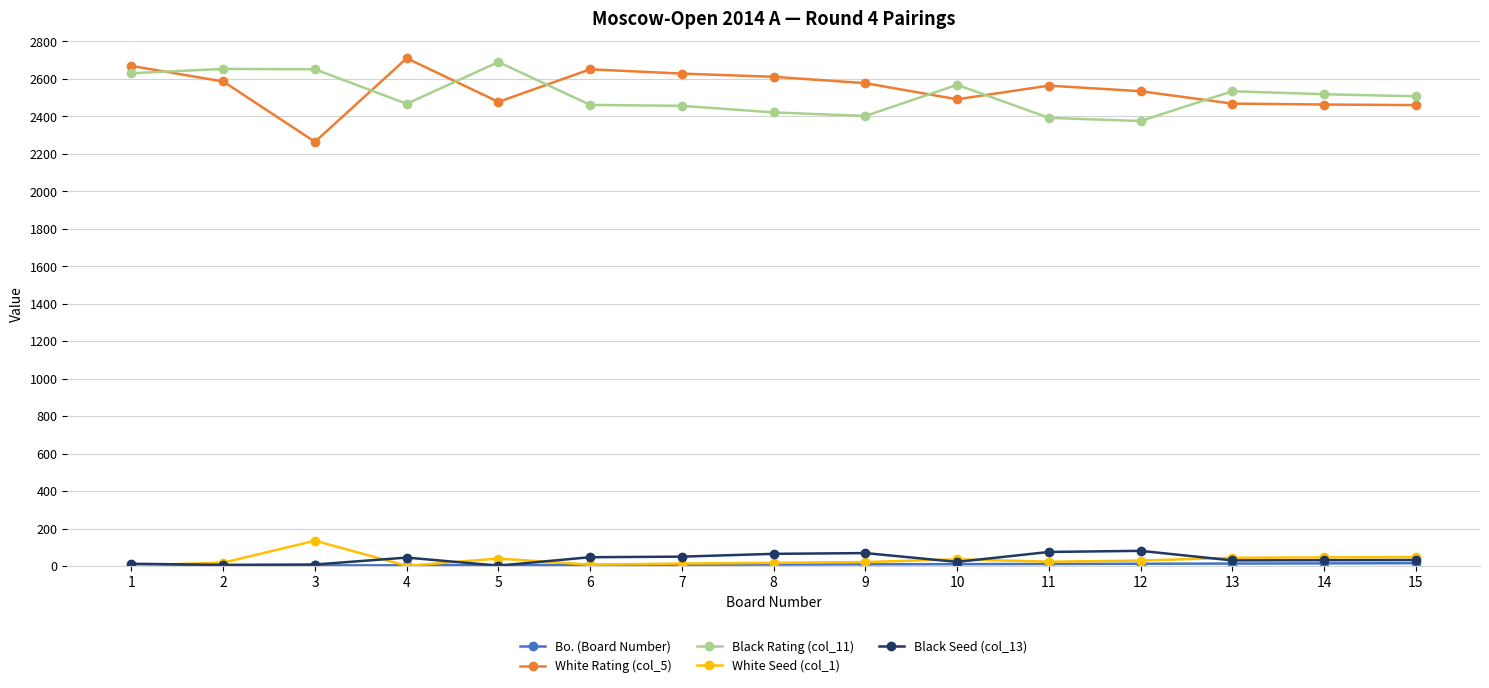

What is the sum of all White Seed (col_1) values?

481